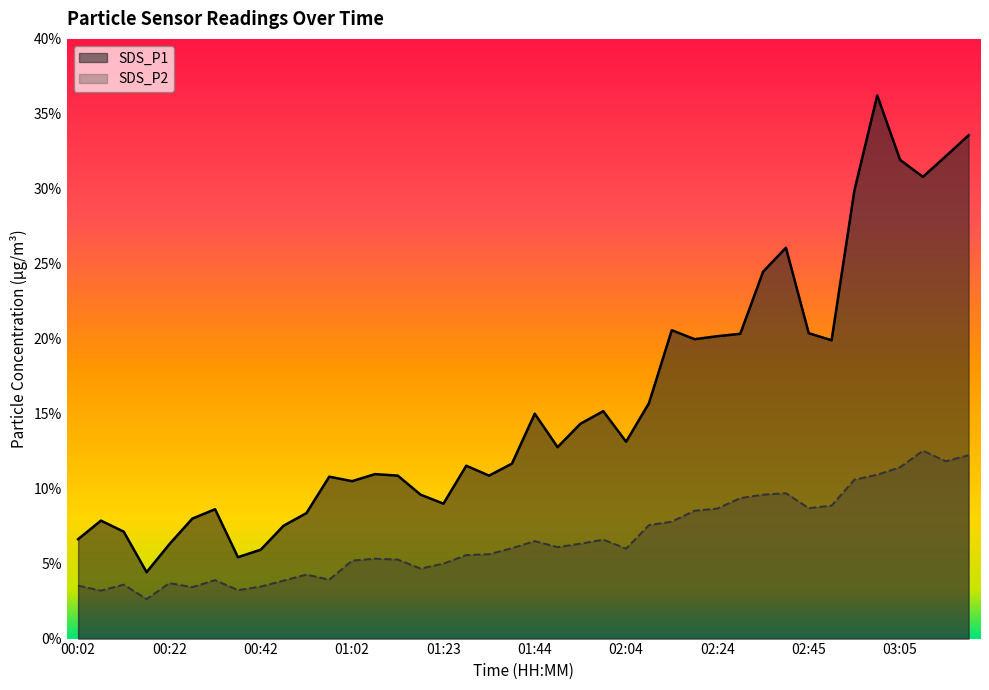

What is the approximate value of SDS_P1 at 01:59?

15.2